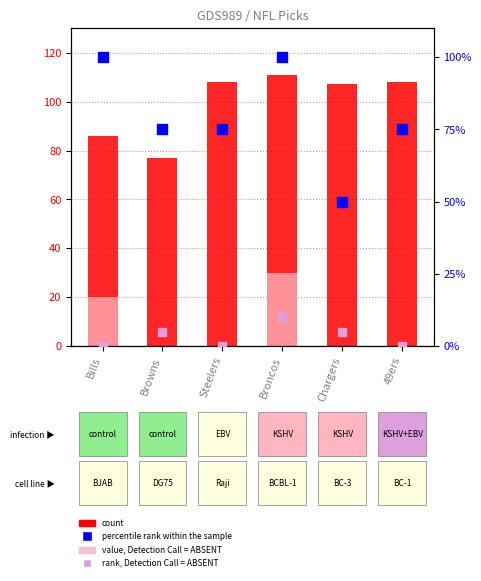

Is the value of rank, Detection Call = ABSENT at Broncos greater than the value of percentile rank within the sample at 49ers?

No